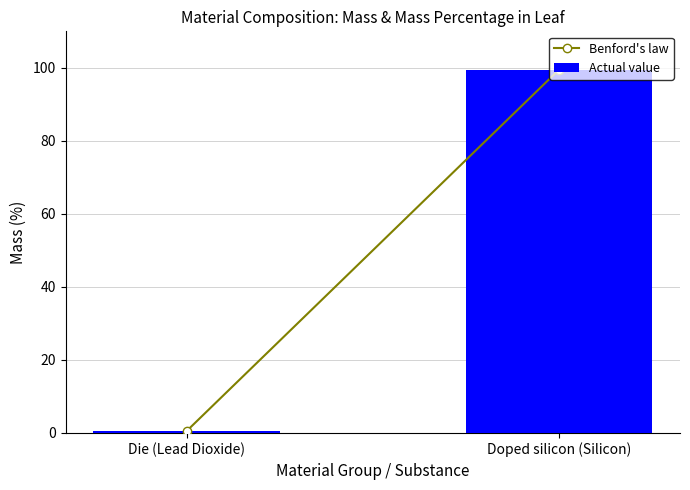

Does the chart contain stacked bars?

No